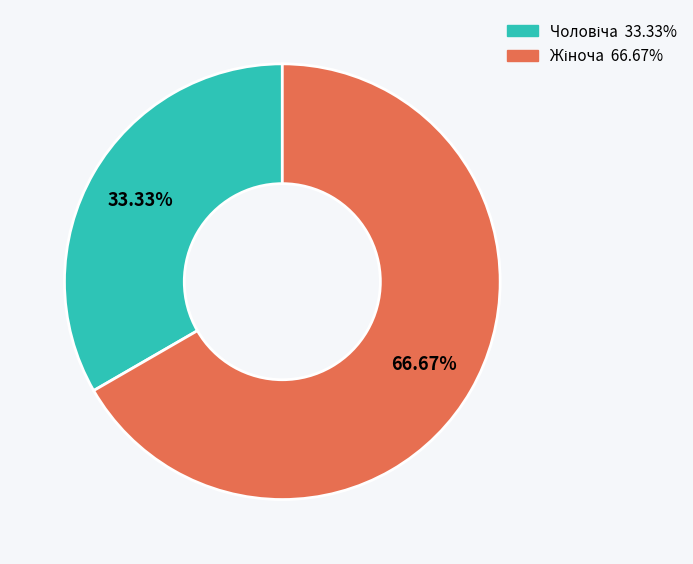

Is there any slice that represents more than half of the pie?

Yes